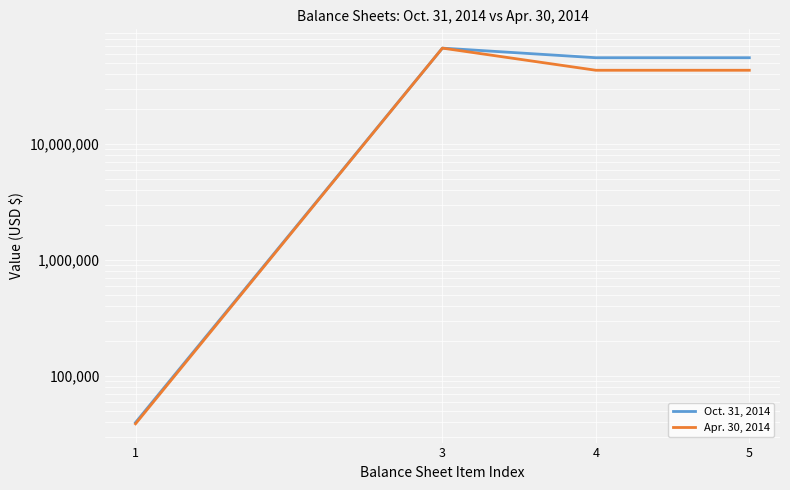

What is the lowest value of the Oct. 31, 2014 series?

39739